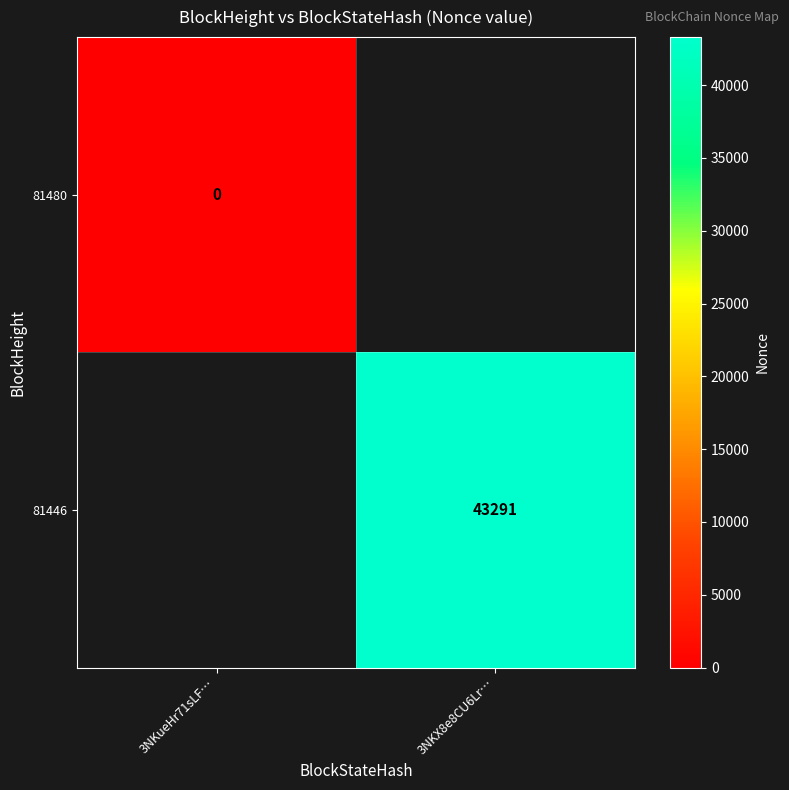

Which category has the highest value across all series?

3NKX8e8CU6Lr…